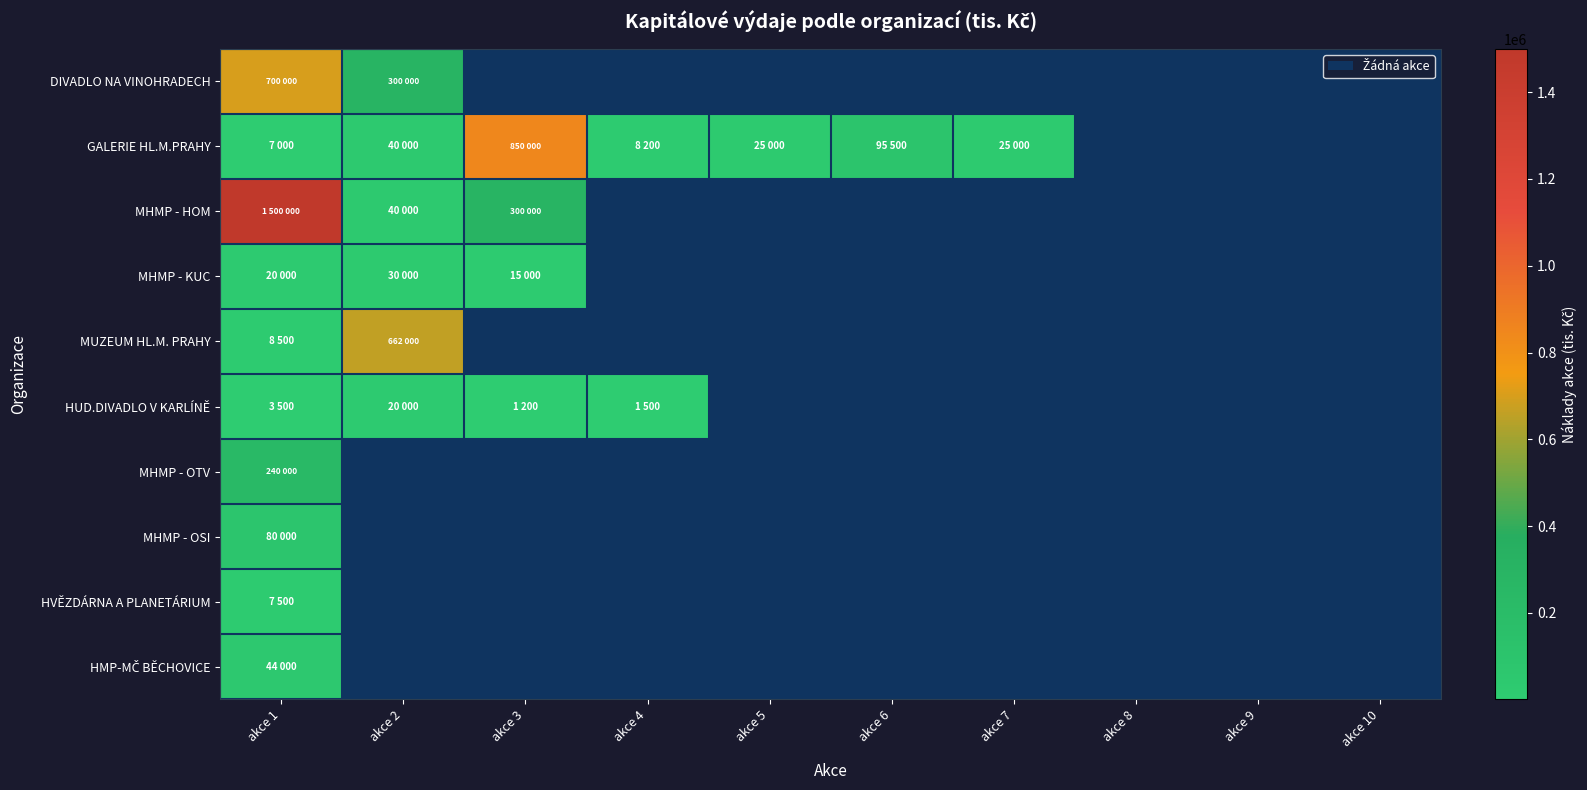

What is the difference between the maximum and minimum values in the GALERIE HL.M.PRAHY series?

843000.0